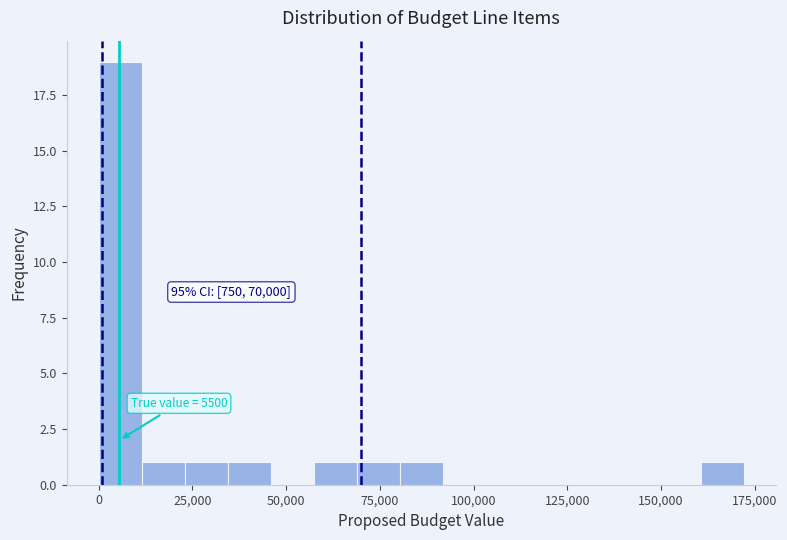

Around what value on the x-axis is the tallest bar? Give the approximate position of its centre, as read against the axis.

5000